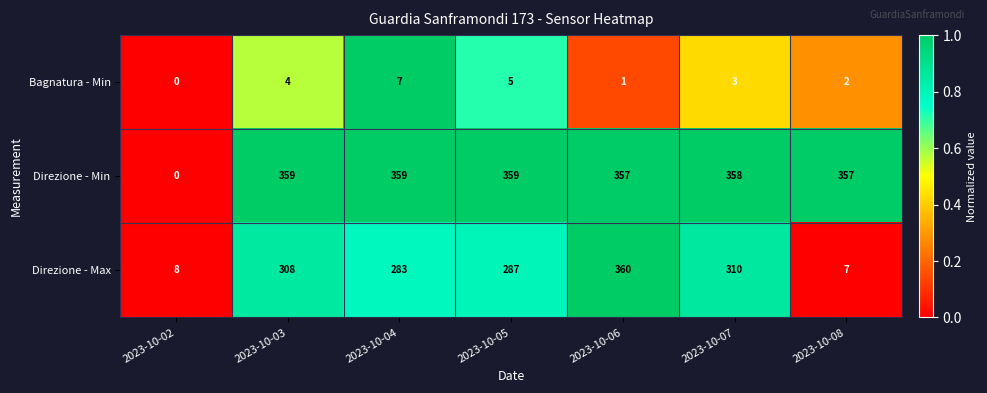

At how many categories does at least one series exceed 0?

7